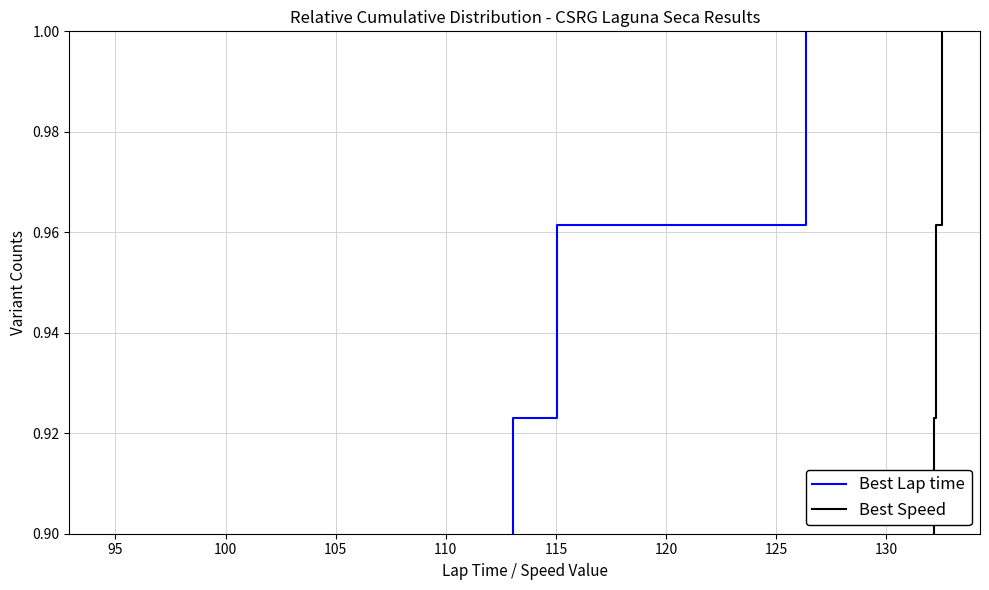

How many lines are shown in the chart?

2